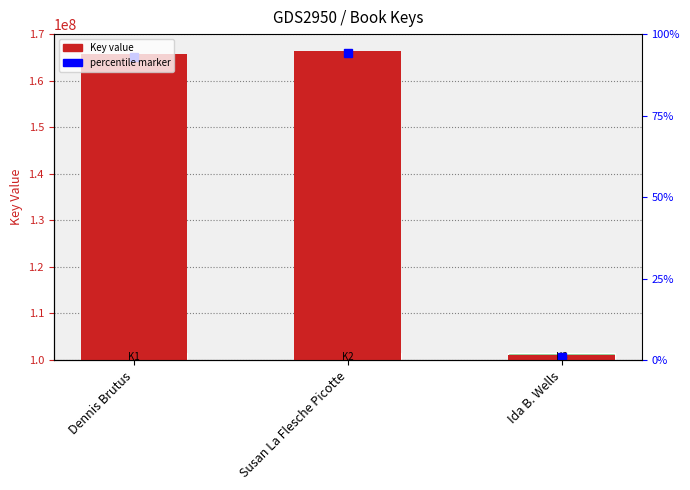

What is the sum of all values?

433183128